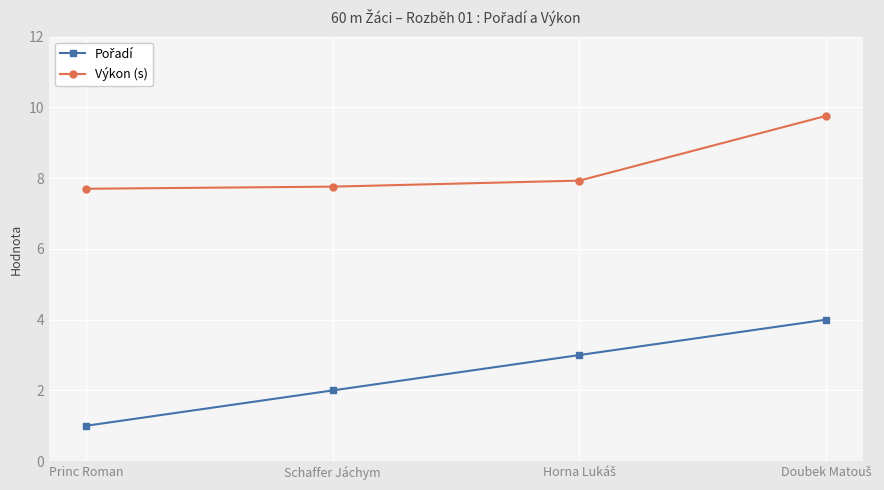

What value does the Výkon (s) series have at Schaffer Jáchym?

7.8